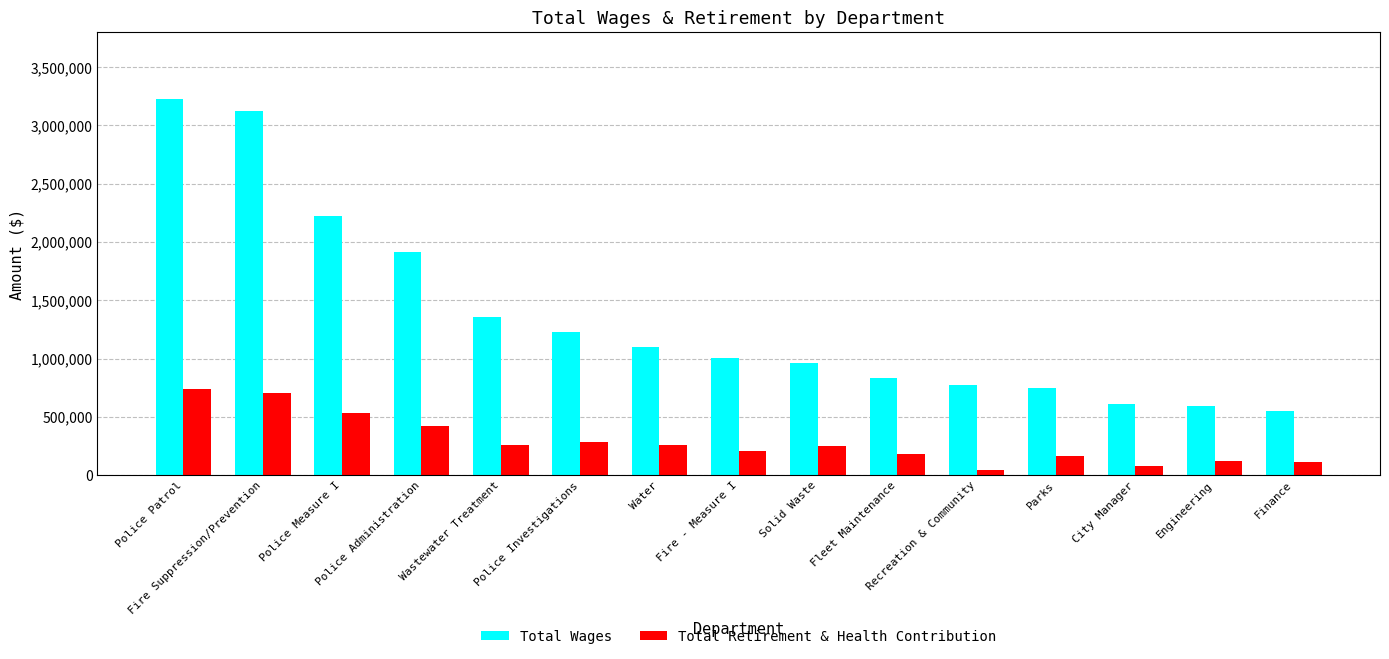

What is the label of the 5th bar from the left?

Wastewater Treatment